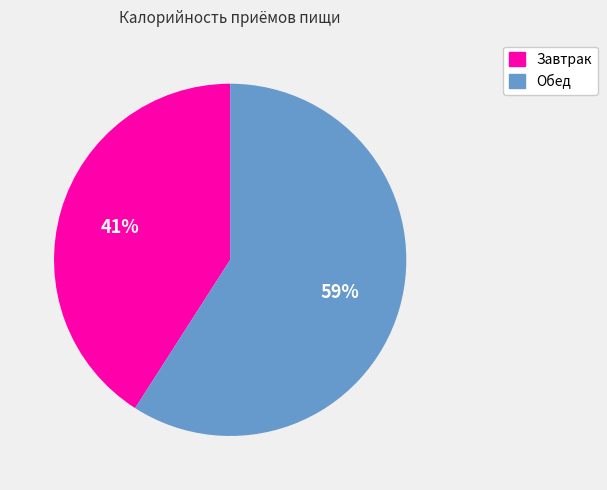

What is the ratio of the value at Завтрак to the value at Обед?

0.7